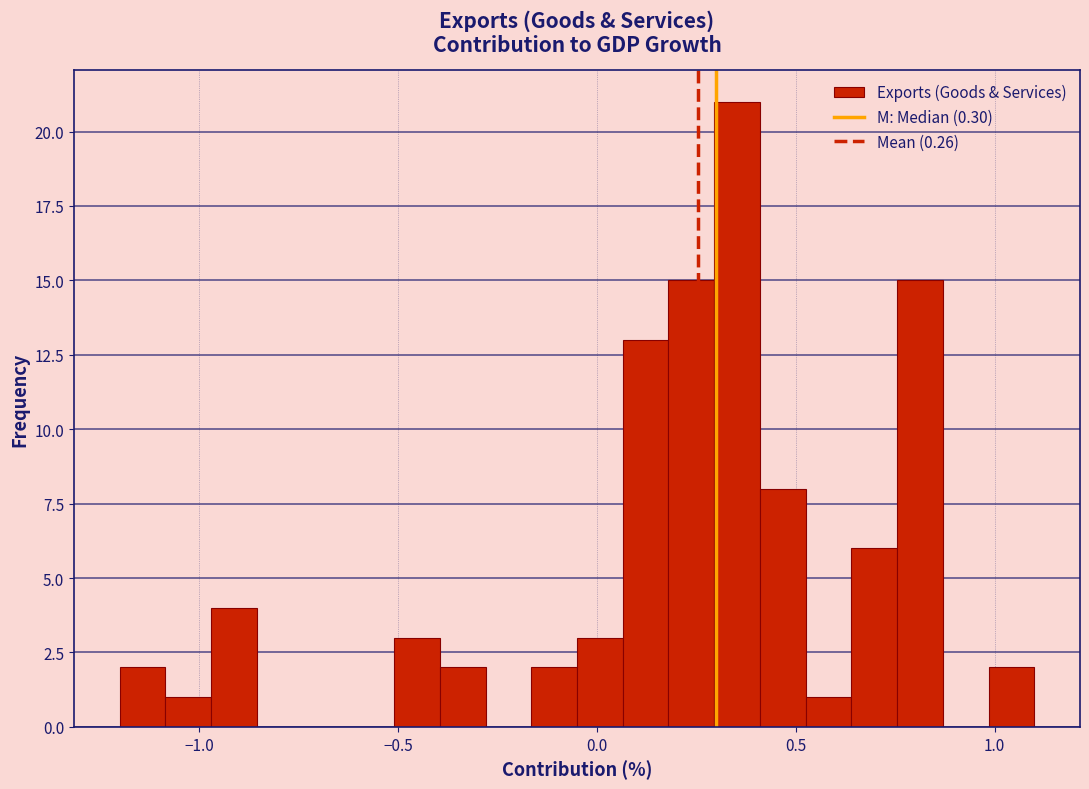

Around what value on the x-axis is the tallest bar? Give the approximate position of its centre, as read against the axis.

0.35